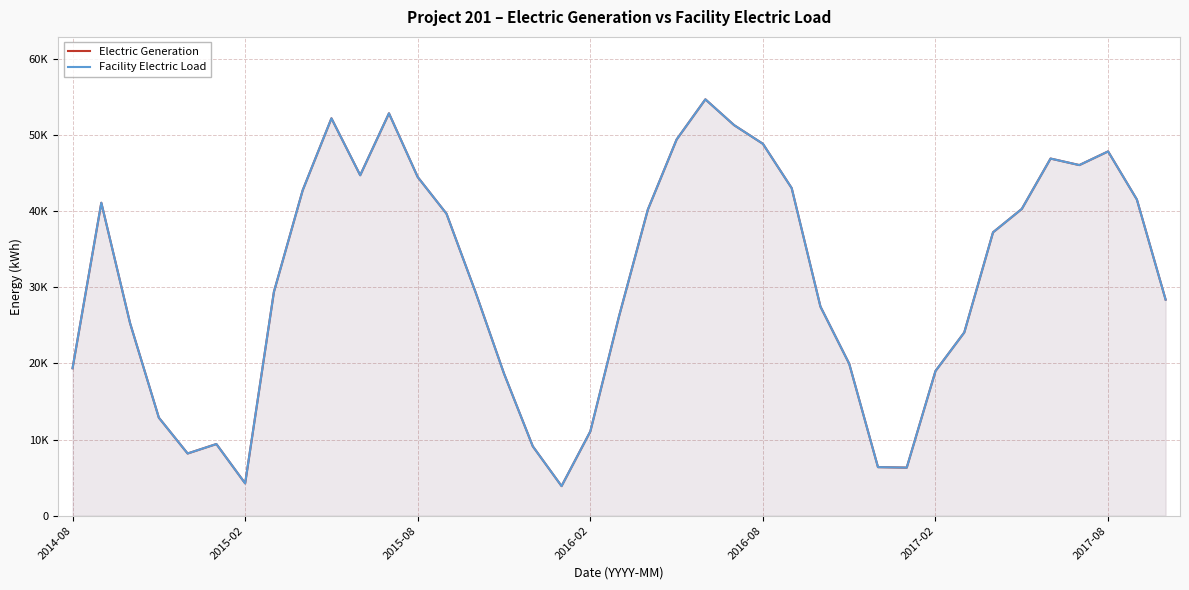

What is the difference between the maximum and minimum values in the Electric Generation series?

50805.3